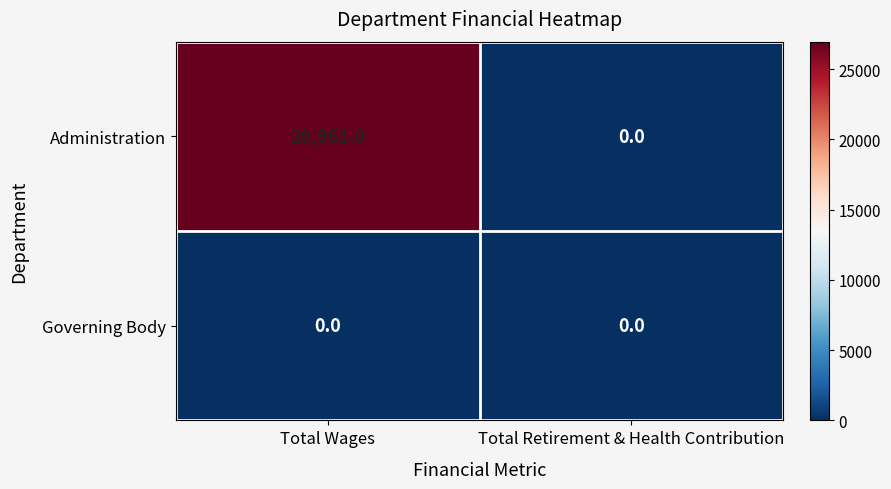

What is the difference between the highest and lowest values at Total Wages?

26961